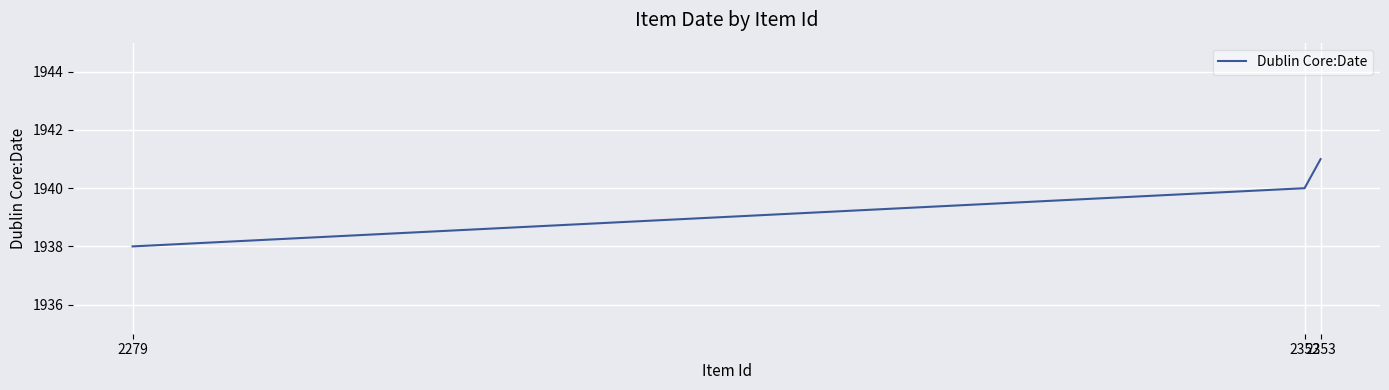

Which has a higher value, 2279 or 2353?

2353